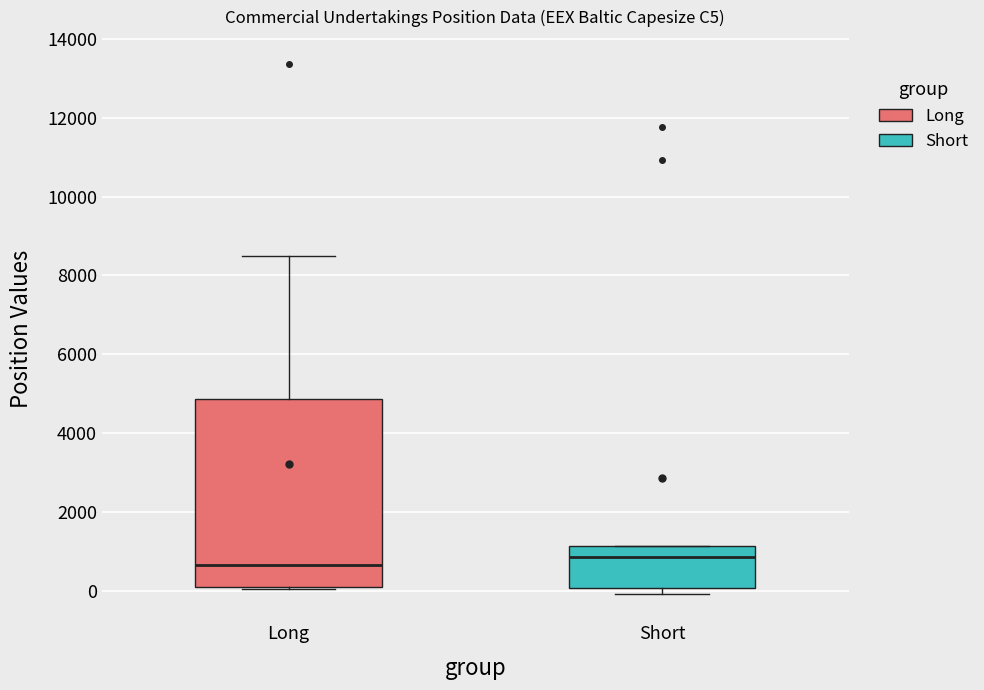

Which box is the tallest, from its lower edge to its upper edge?

Long